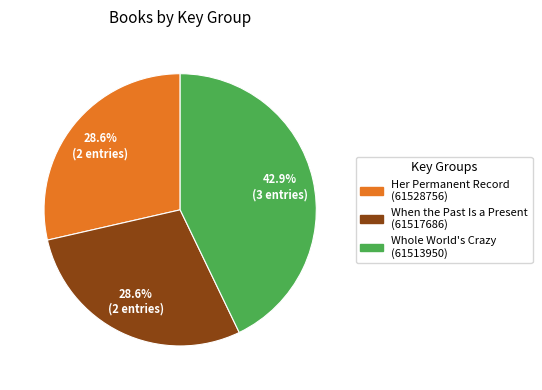

Combined, do Whole World's Crazy (61513950) and Her Permanent Record (61528756) account for over 50%?

Yes